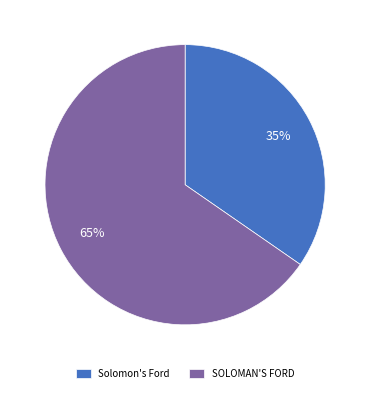

To the nearest percent, what portion does Solomon's Ford represent?

35%